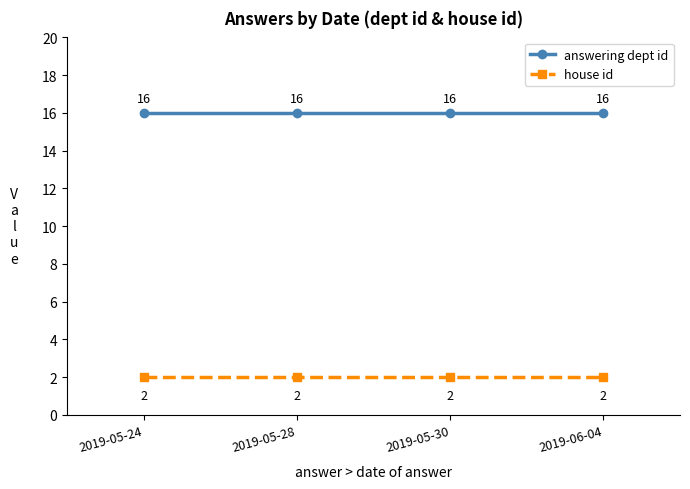

What position from the right is 2019-06-04?

1